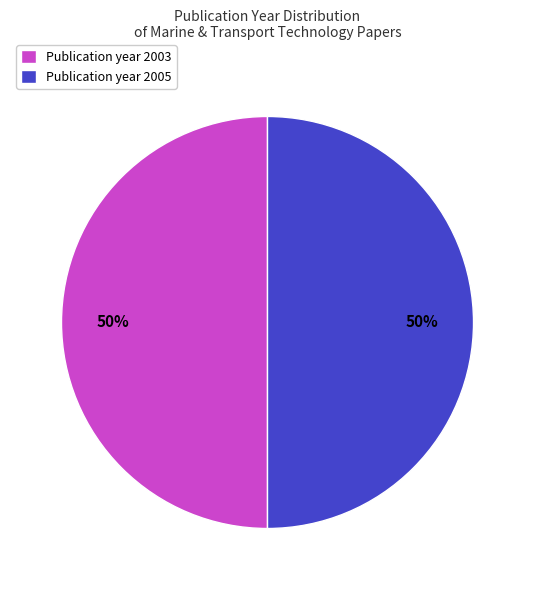

To the nearest percent, what portion does Publication year 2005 represent?

50%